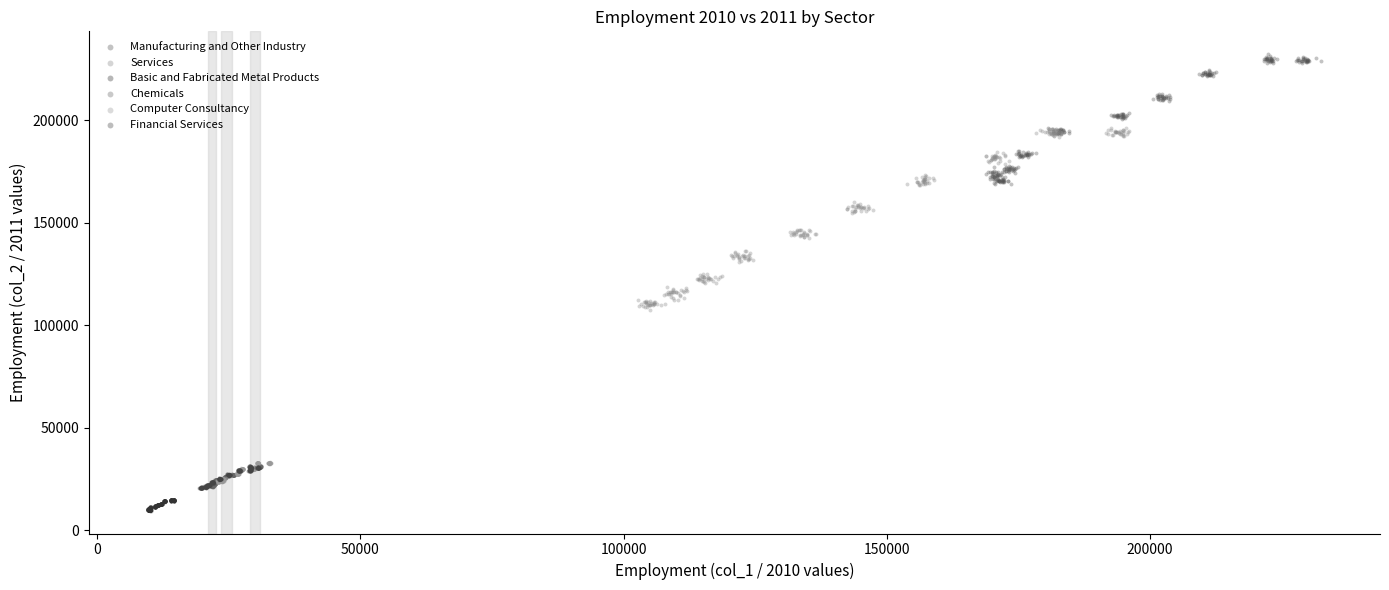

Which series contains the lowest Y value?

Basic and Fabricated Metal Products